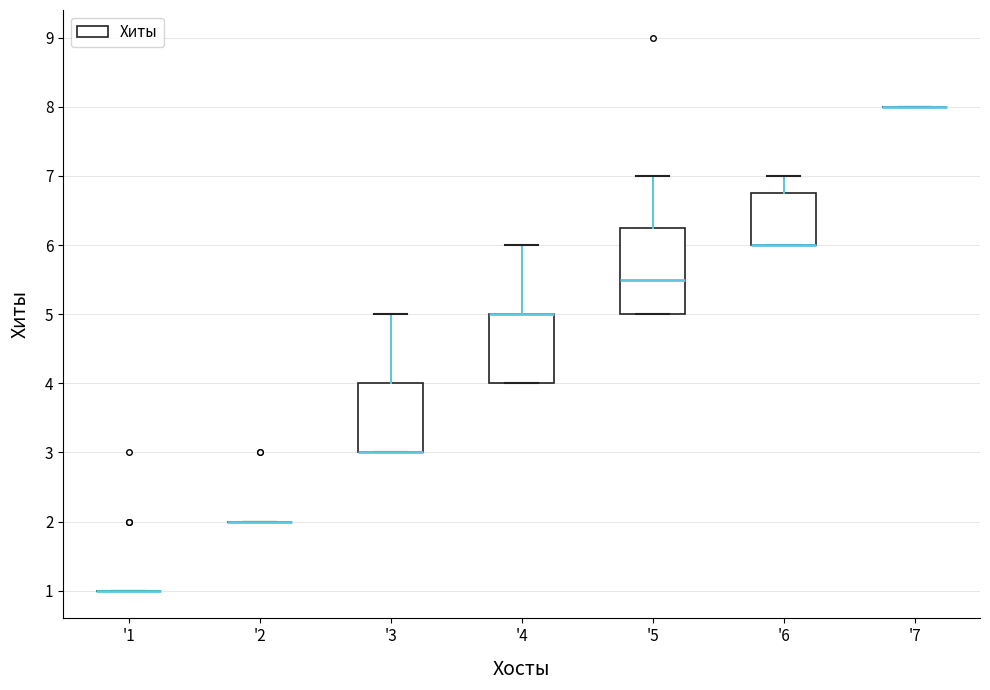

Reading left to right, transcribe this box plot: for each box, give where its median line is, the range the box spans, and where its two whiskers end, as read against the y-axis. The values are not printed on the chart, so give them approximately, as read against the axis.

'1: box collapsed to a line at 1.0, whiskers 1.0 to 1.0
'2: box collapsed to a line at 2.0, whiskers 2.0 to 2.0
'3: median 3.0 (drawn on the box's lower edge), box 3.0 to 4.0, whiskers 3.0 to 5.0
'4: median 5.0 (drawn on the box's upper edge), box 4.0 to 5.0, whiskers 4.0 to 6.0
'5: median 5.5, box 5.0 to 6.3, whiskers 5.0 to 7.0
'6: median 6.0 (drawn on the box's lower edge), box 6.0 to 6.8, whiskers 6.0 to 7.0
'7: box collapsed to a line at 8.0, whiskers 8.0 to 8.0